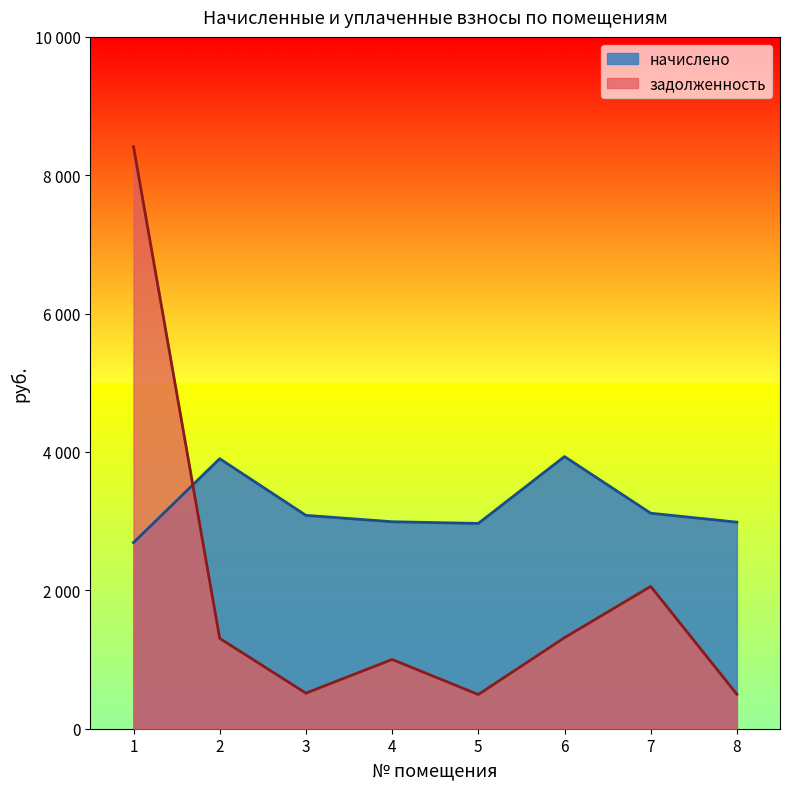

At which category is the sum across all series the highest?

1